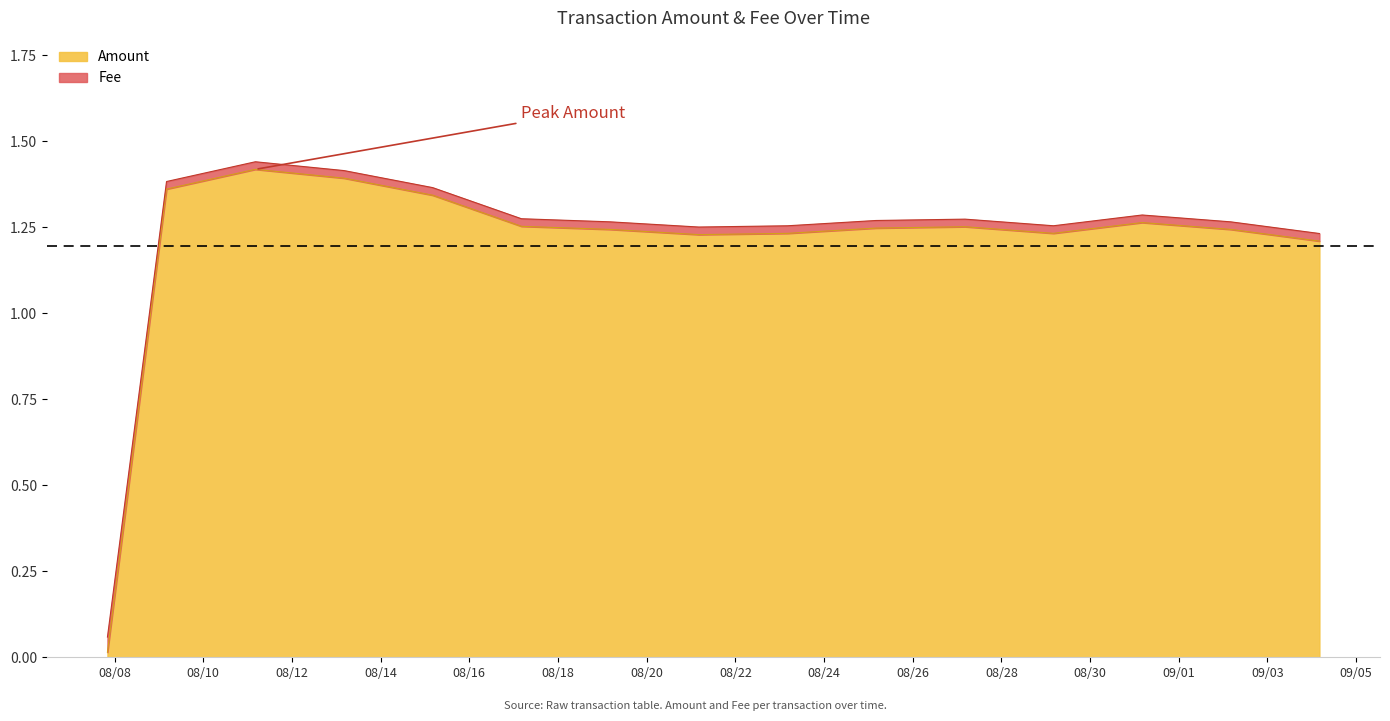

Between 2021-09-04 04:08:03 and 2021-09-02 04:06:34, which is larger?

2021-09-02 04:06:34